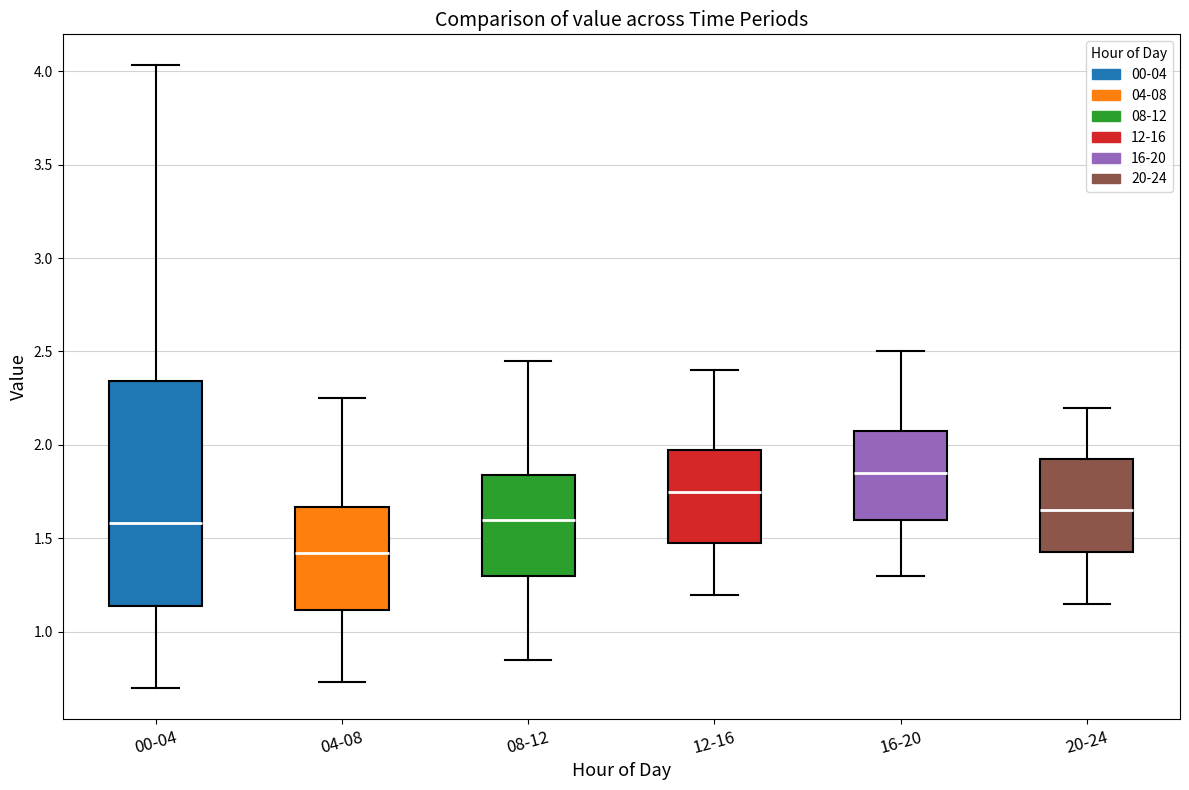

Reading left to right, read every box against the y-axis: the position of its median line, the range the box covers, and the ends of its whiskers. The values are not printed on the chart, so give them approximately, as read against the axis.

00-04: median 1.60, box 1.15 to 2.35, whiskers 0.70 to 4.05
04-08: median 1.40, box 1.10 to 1.65, whiskers 0.75 to 2.25
08-12: median 1.60, box 1.30 to 1.85, whiskers 0.85 to 2.45
12-16: median 1.75, box 1.50 to 2.00, whiskers 1.20 to 2.40
16-20: median 1.85, box 1.60 to 2.10, whiskers 1.30 to 2.50
20-24: median 1.65, box 1.45 to 1.95, whiskers 1.15 to 2.20